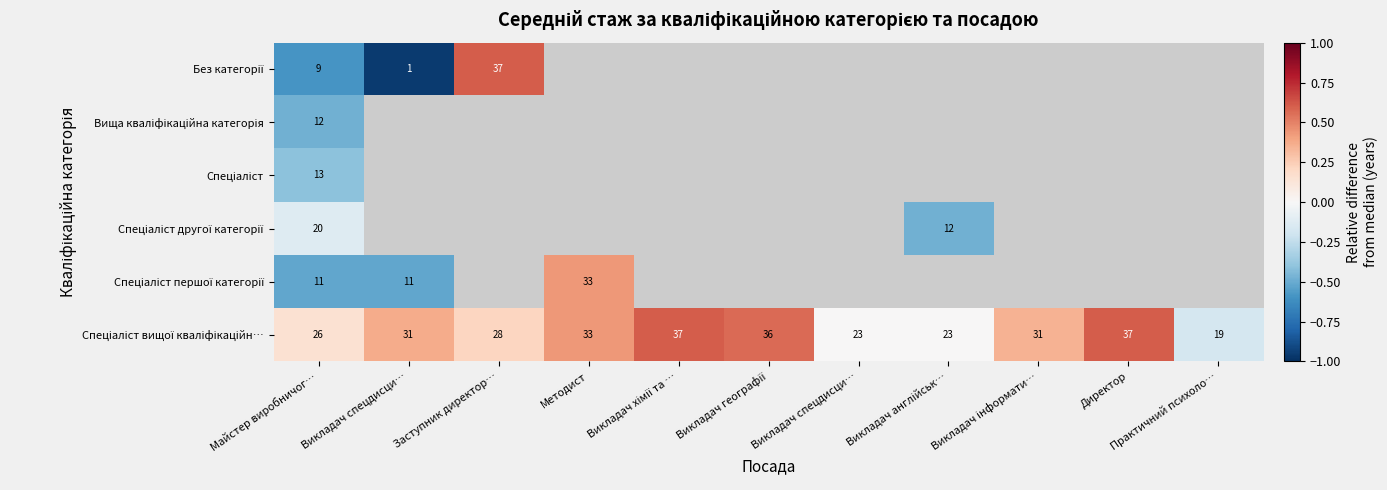

Which has a higher value, Методист or Заступник директор…?

Методист